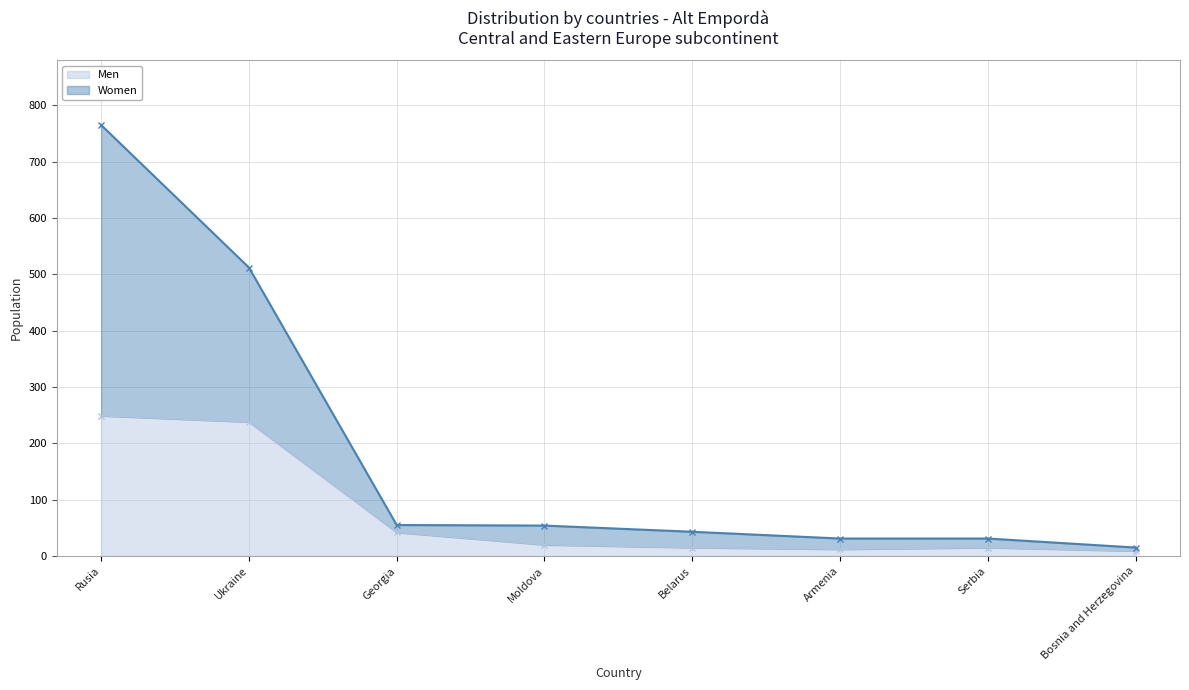

What is the value of the Women point at the 8th from the left?

15